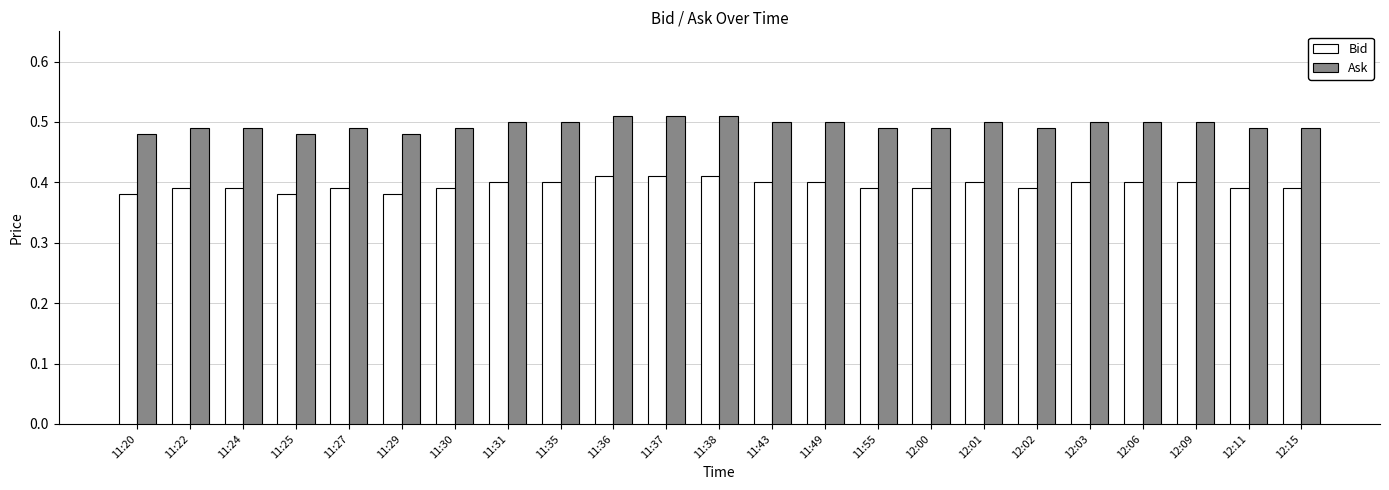

The value of Ask at 11:24 is 0.7. True or false?

False